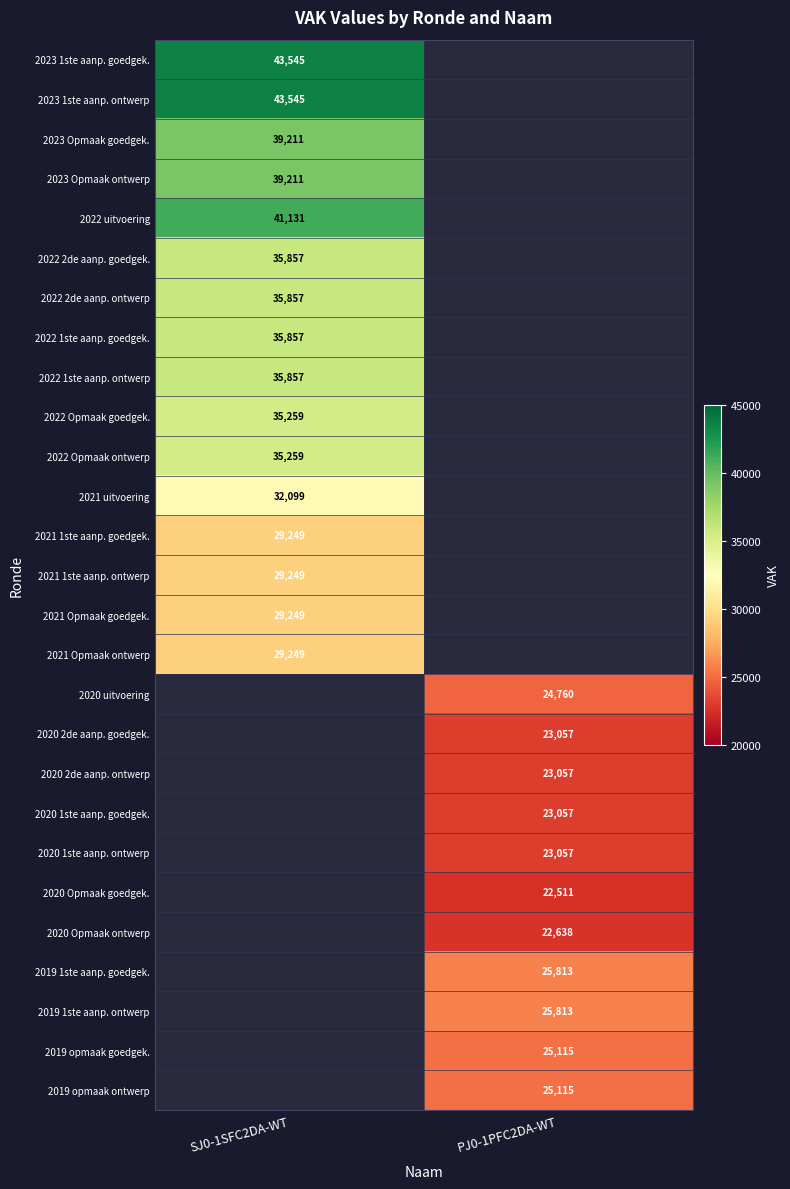

What is the difference between the highest and lowest values at SJ0-1SFC2DA-WT?

14296.0